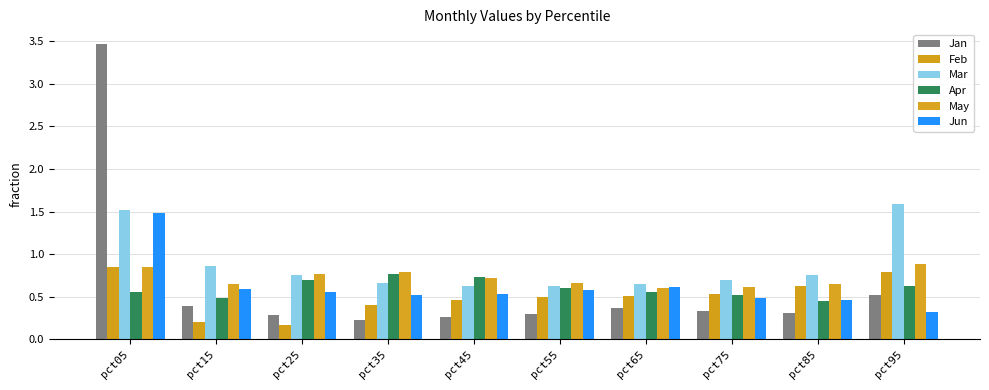

What is the value of the Jan bar at the 2nd from the left?

0.4